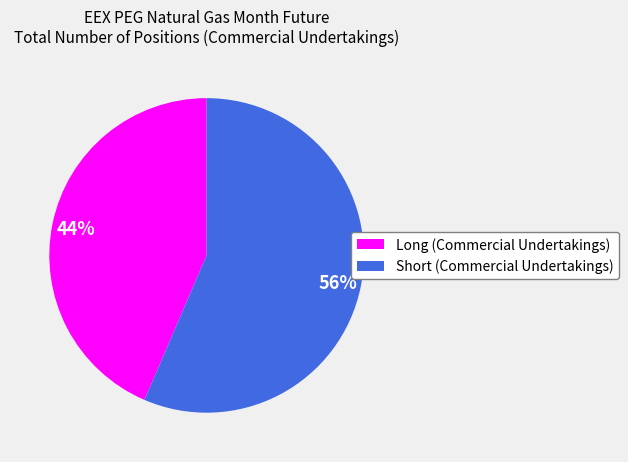

What is the ratio of the value at Long (Commercial Undertakings) to the value at Short (Commercial Undertakings)?

0.8